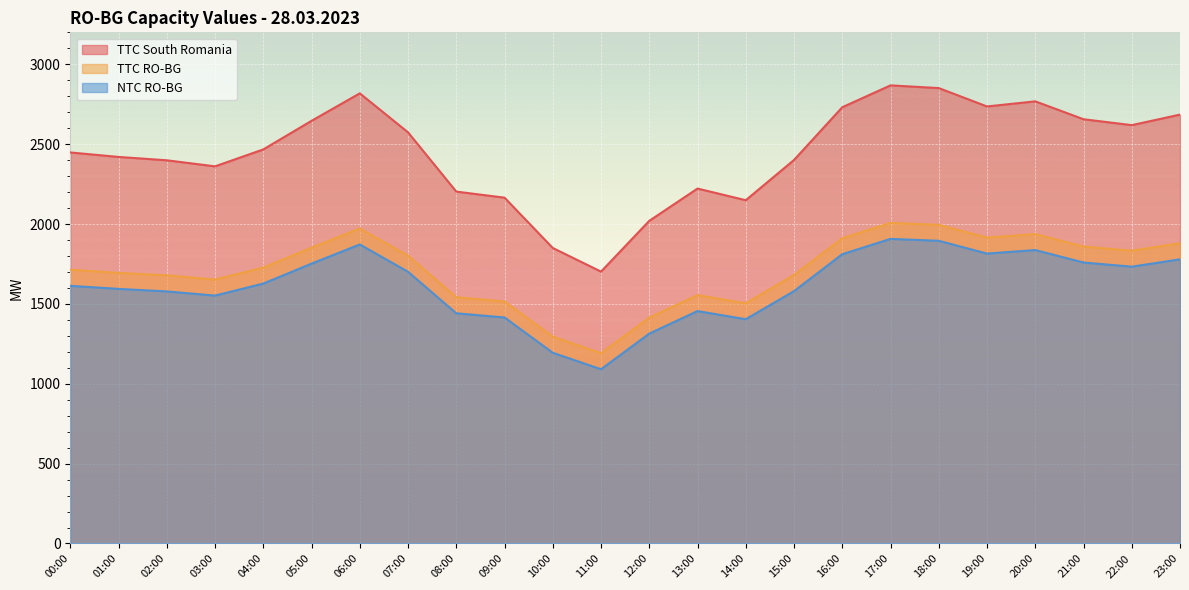

Is the value of TTC RO-BG at 22:00 greater than the value of TTC South Romania at 03:00?

No